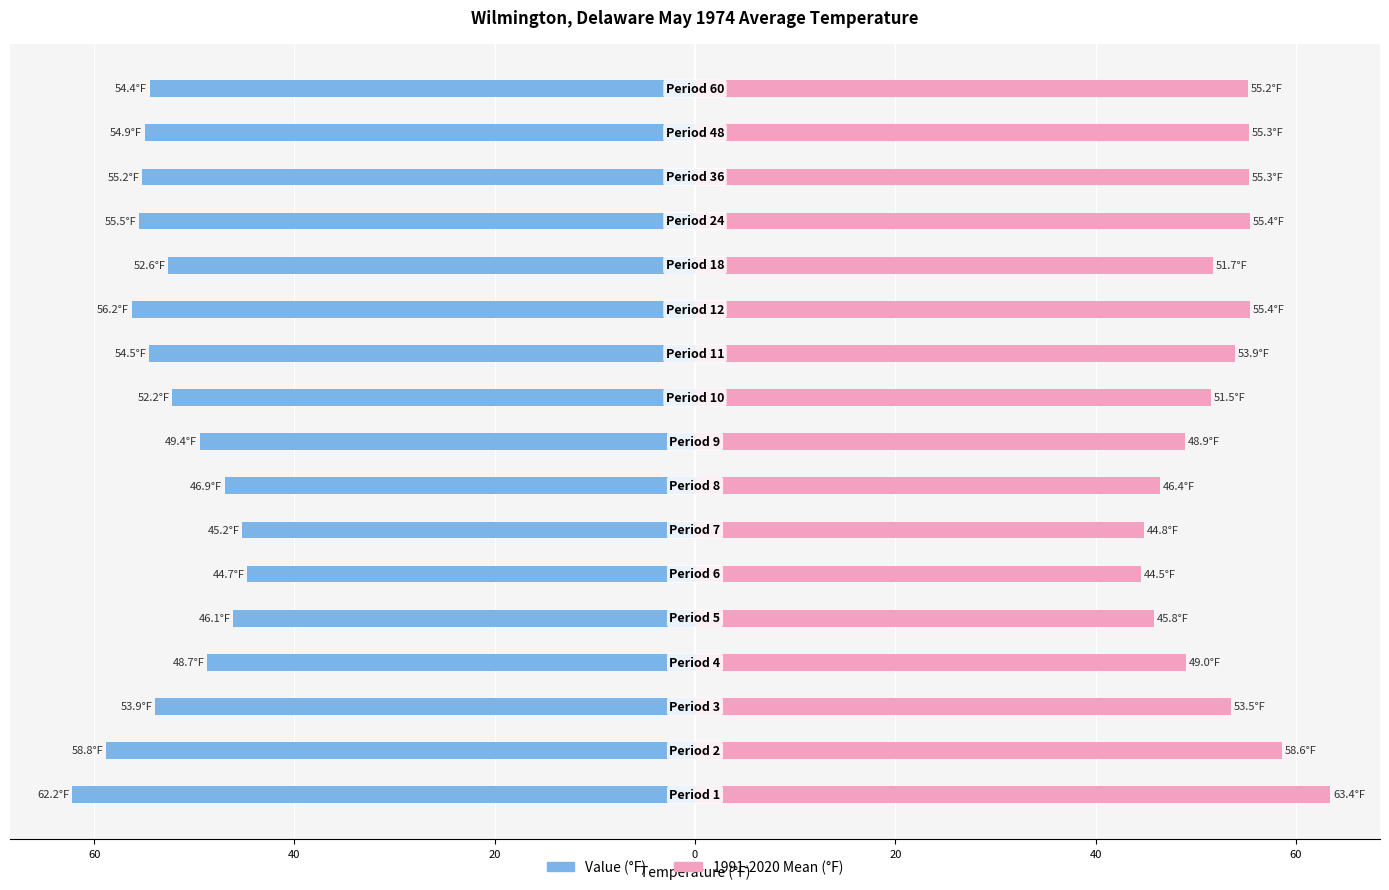

What is the difference between the maximum and minimum values in the Value (°F) series?

17.5